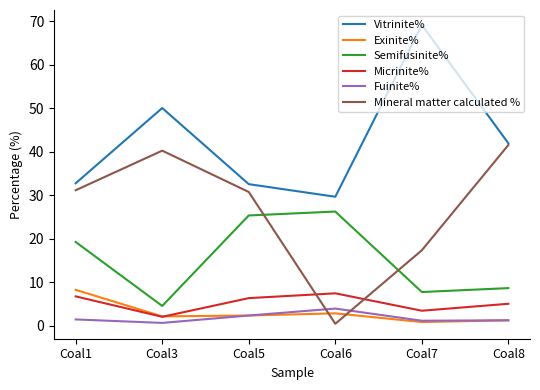

How many values in the Micrinite% series are below 6?

3